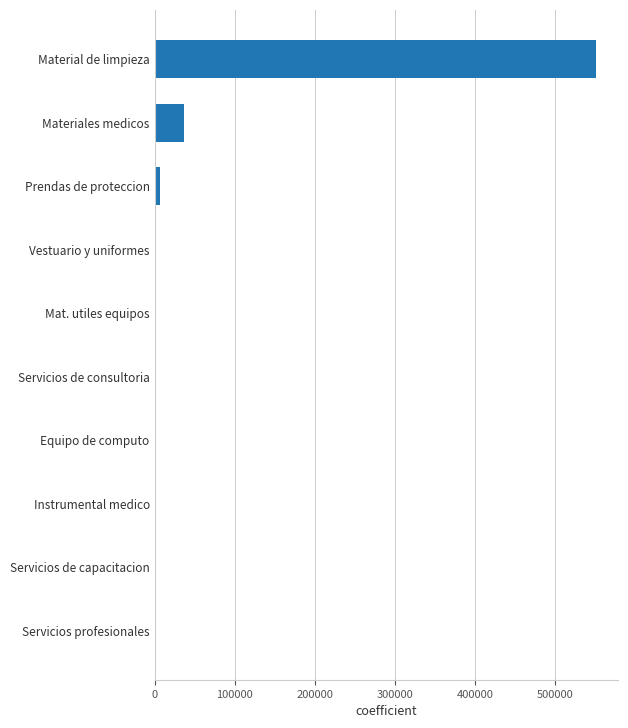

True or false: the data shows 551270.8 at Material de limpieza.

True